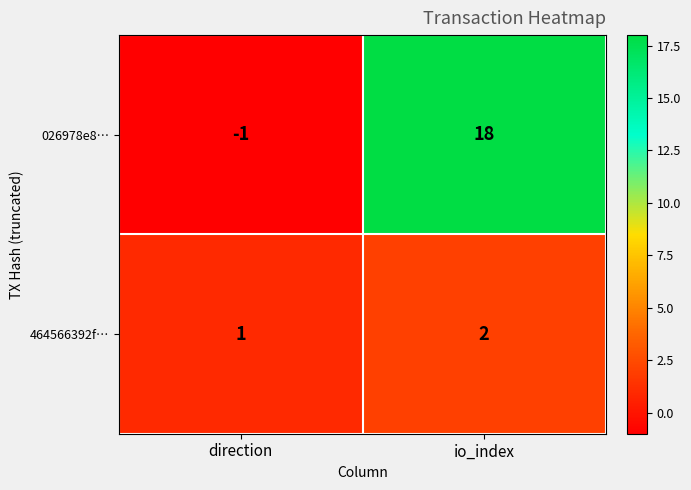

At which label is 026978e8… closest to 8?

direction